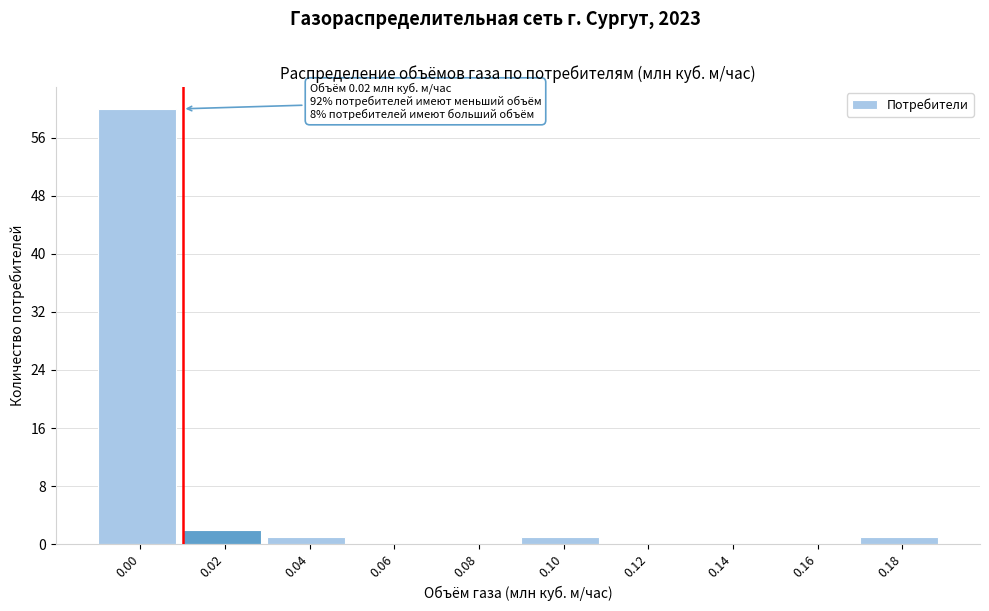

Reading left to right, extract all data points from this chart.

0.00=60	0.02=2	0.04=1	0.06=0	0.08=0	0.10=1	0.12=0	0.14=0	0.16=0	0.18=1